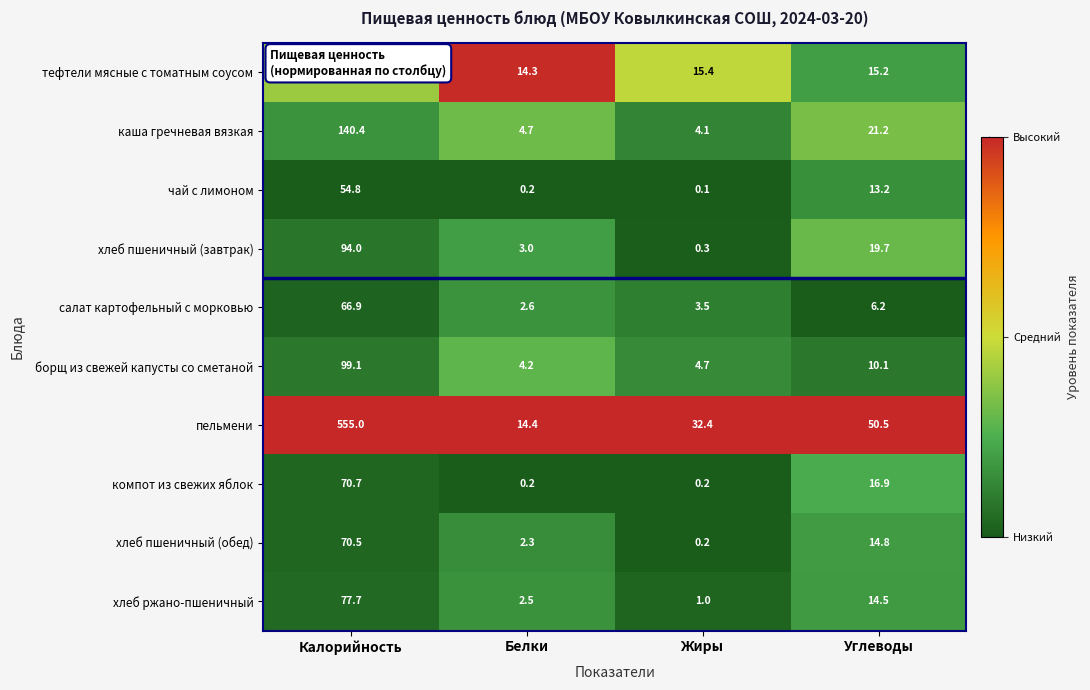

What value does the каша гречневая вязкая series have at Калорийность?

140.4